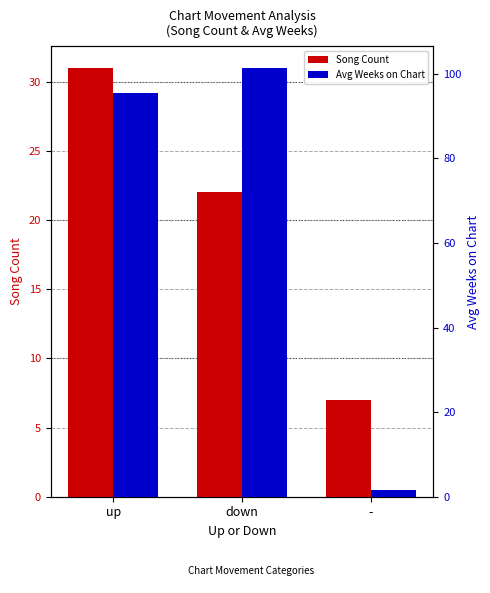

Which series changed the most between up and down?

Song Count